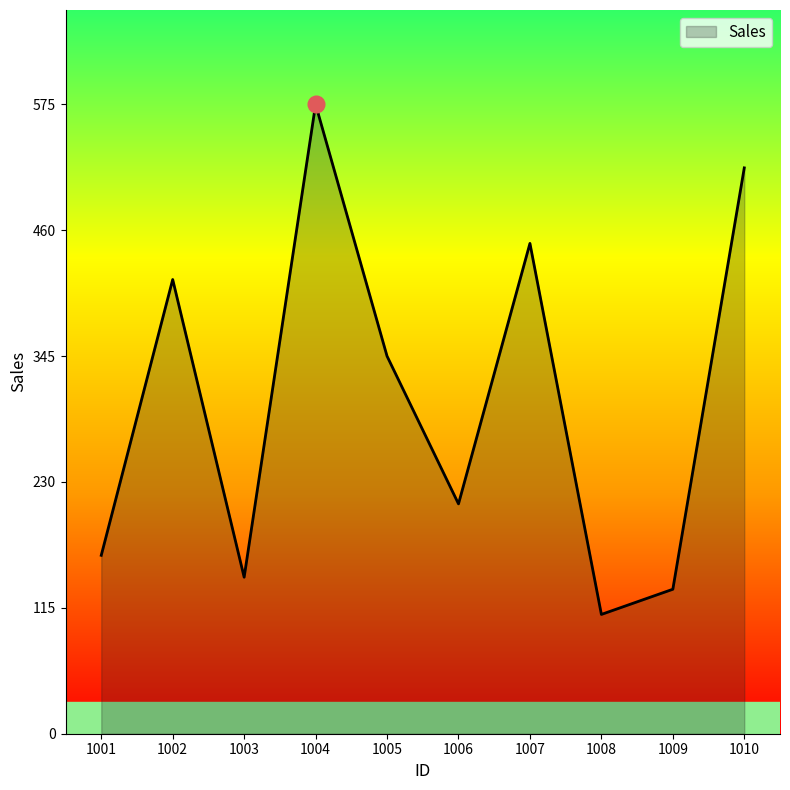

What is the difference between the values at 1008 and 1003?

34